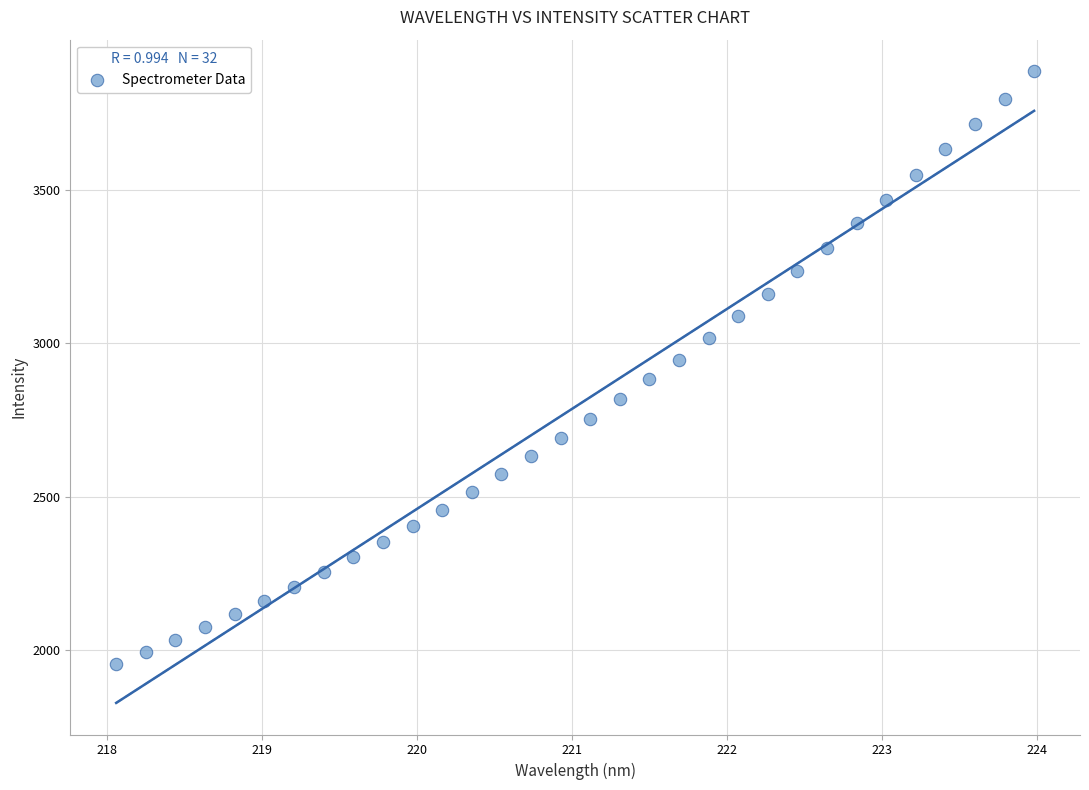

What is the range of Y values (max minus min)?

1929.5